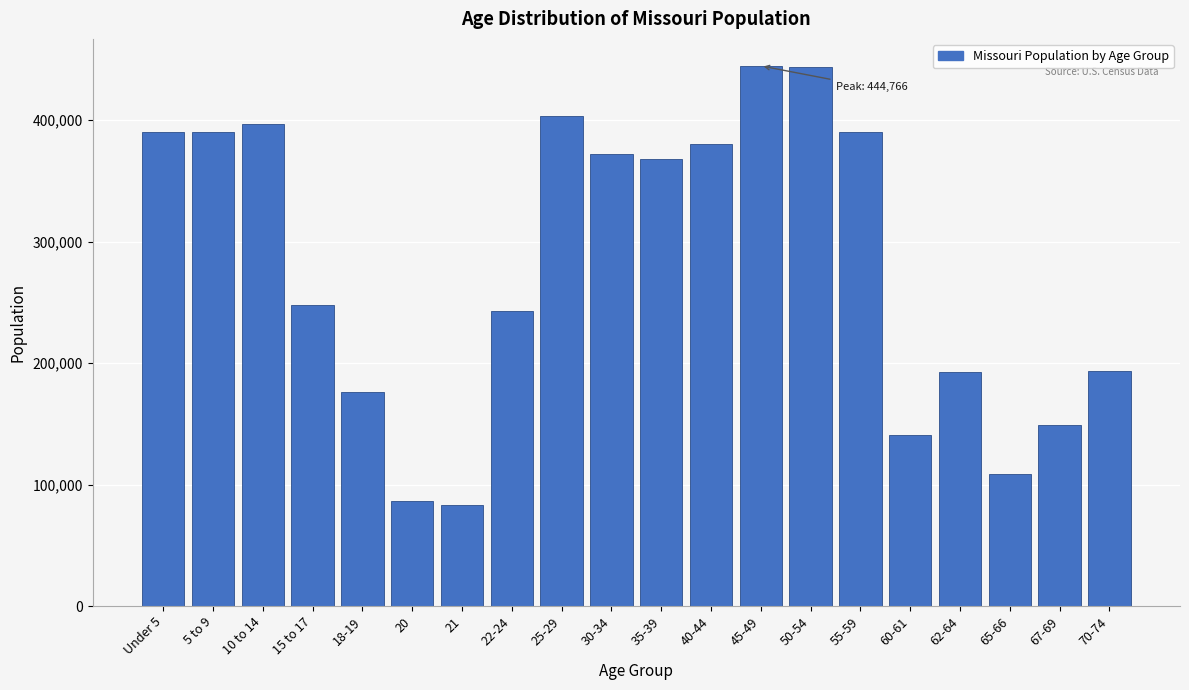

At which label is the value closest to 264138?

15 to 17